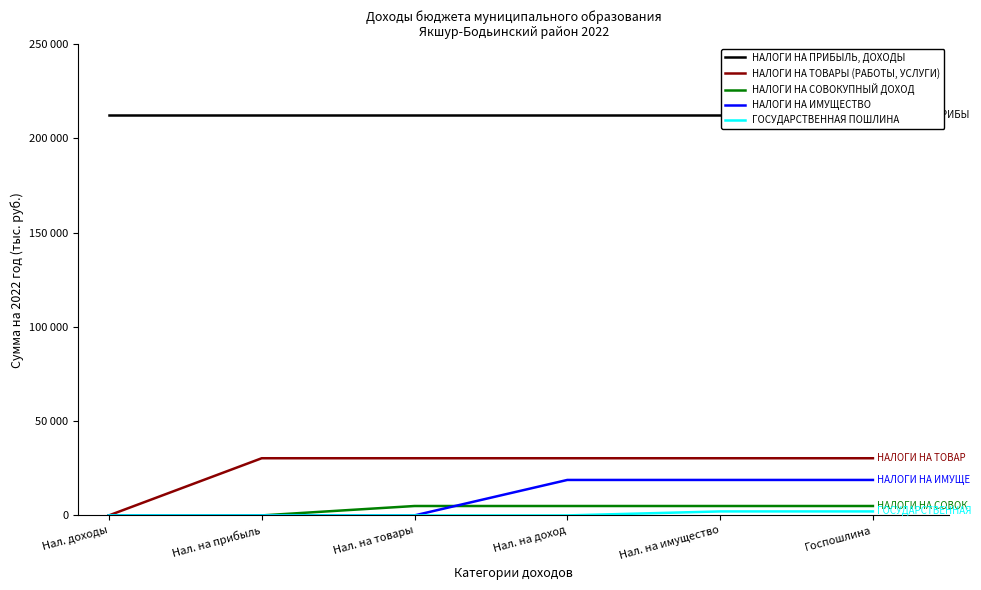

What is the spread (max minus min) of values at Госпошлина?

210472